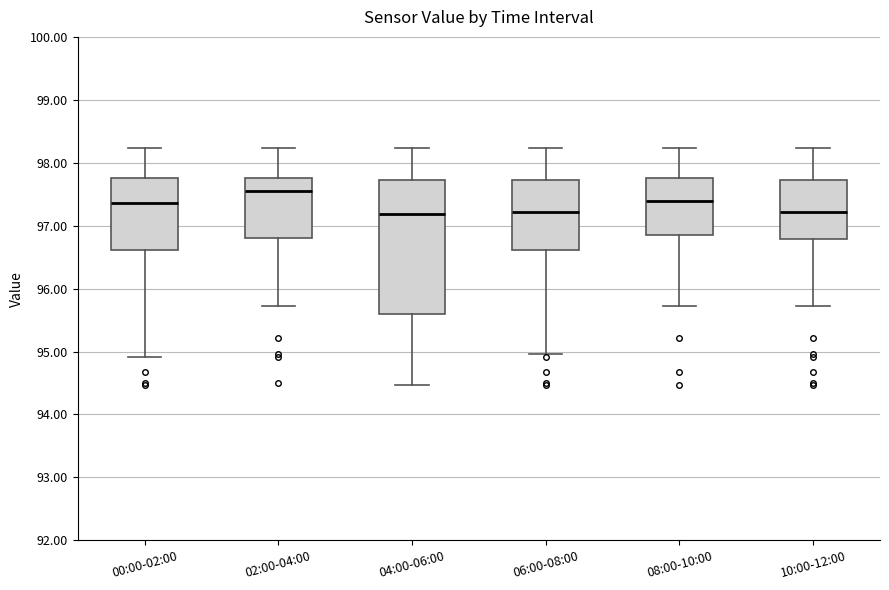

Comparing the boxes themselves (not the whiskers), which one is the tallest?

04:00-06:00